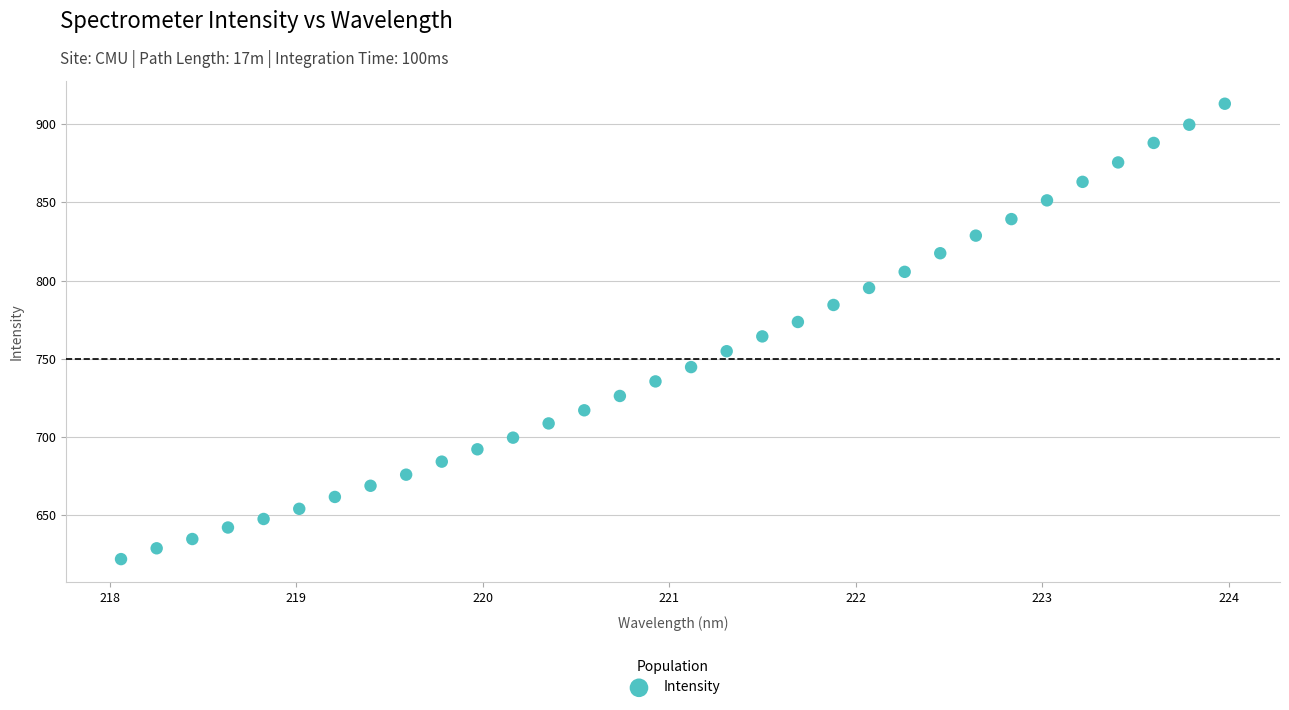

What is the range of X values (max minus min)?

5.9